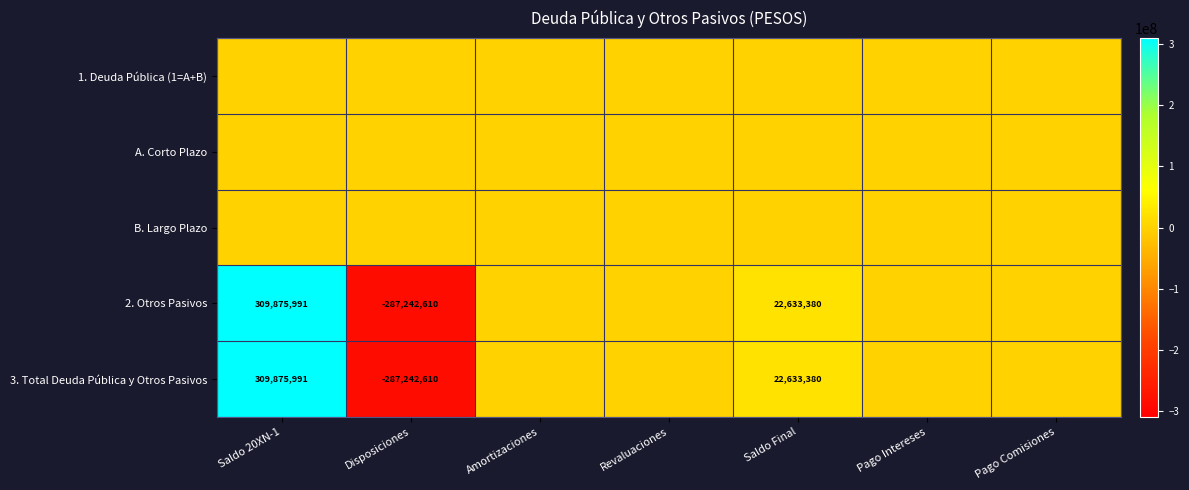

Is it true that 2. Otros Pasivos equals -418710459 at Disposiciones?

False